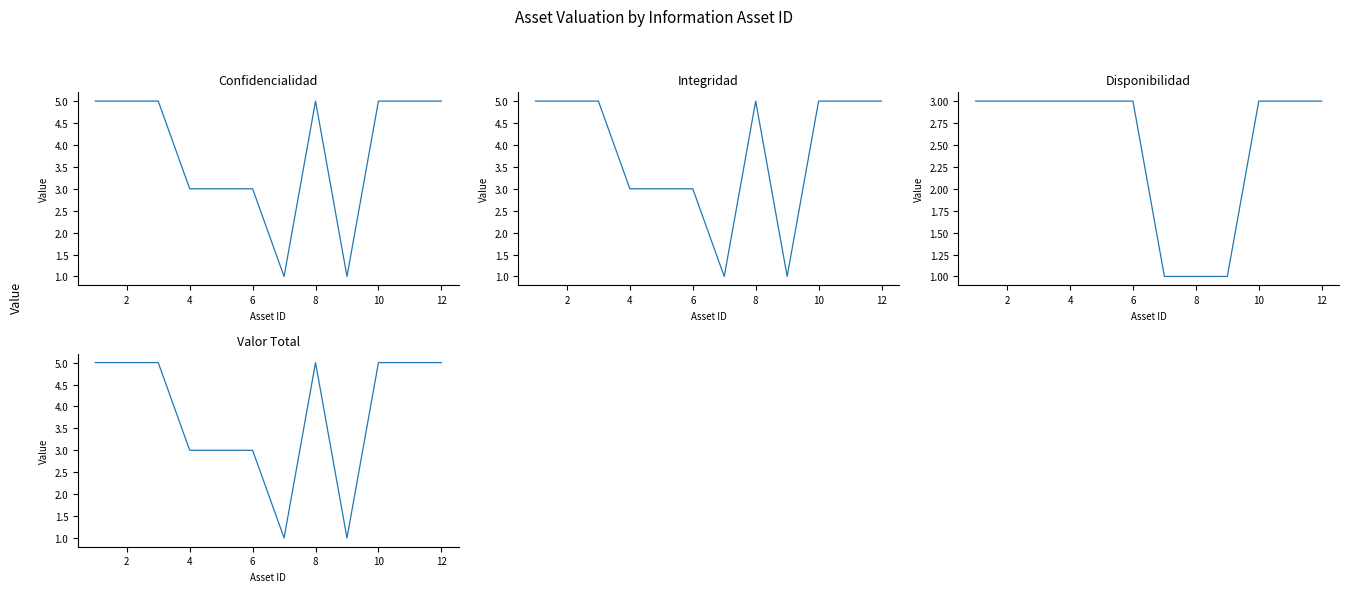

What is the label of the 11th point from the right?

2